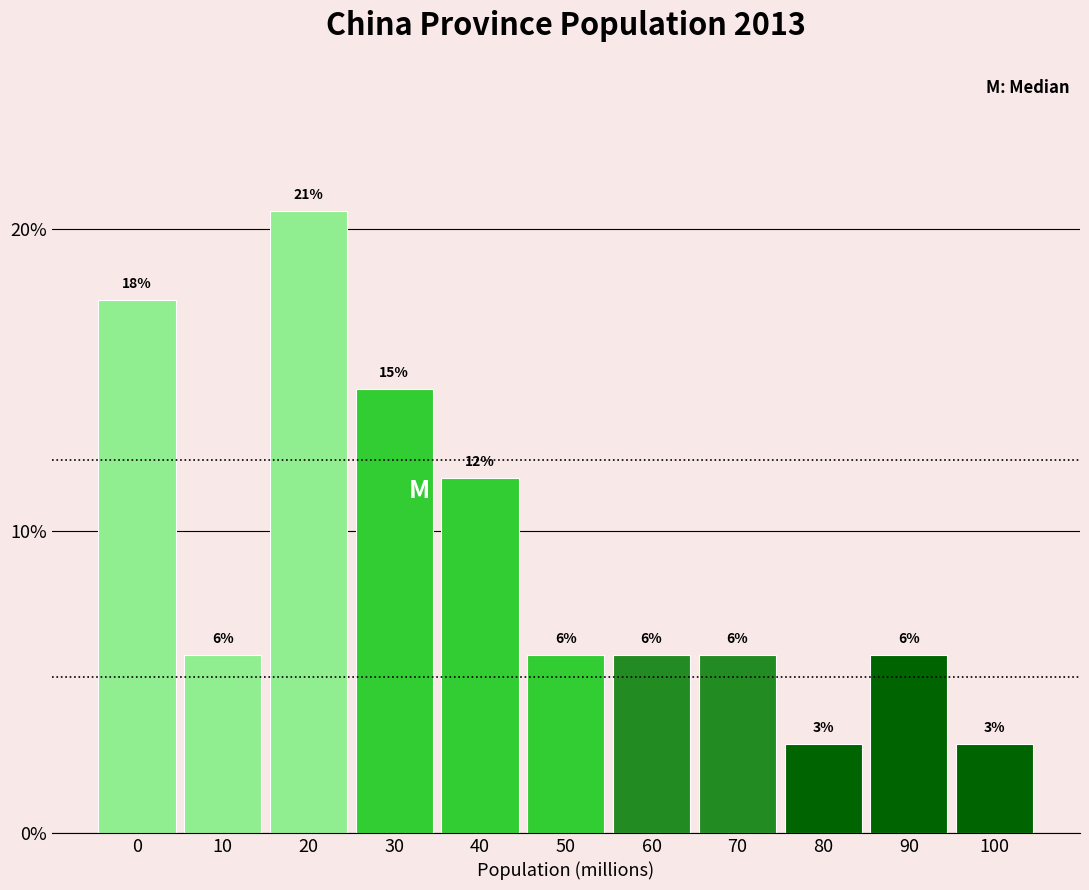

Are the bars horizontal?

No